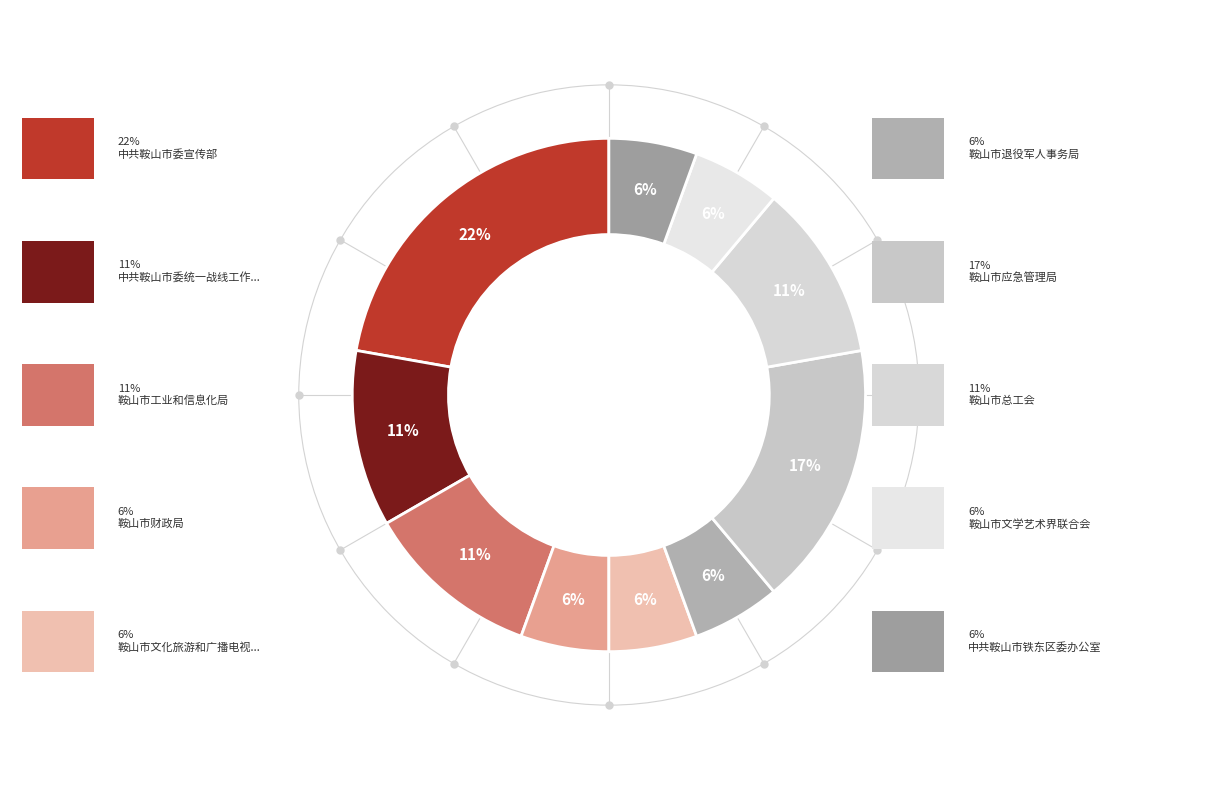

How many slices are in this pie chart?

10